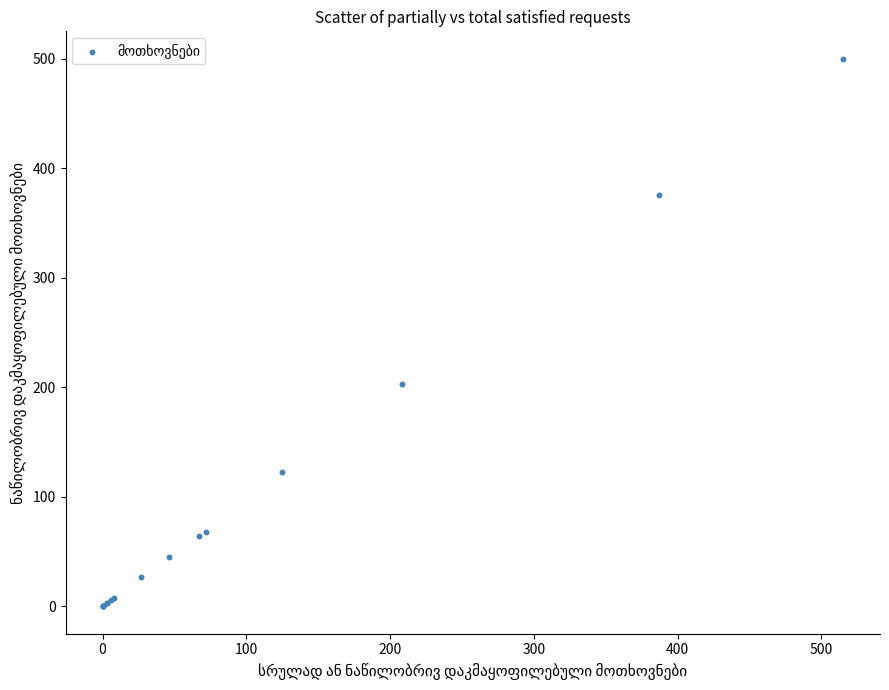

What Y value in the scatter plot is closest to 250?

203